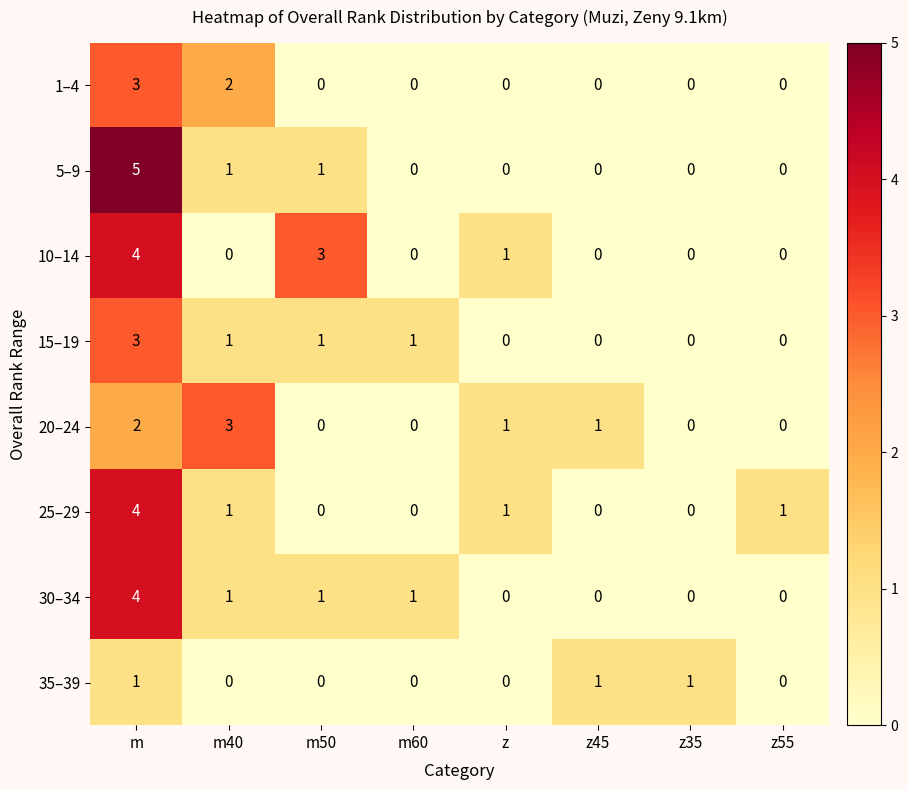

Between m and z45, which series saw the biggest shift?

5–9